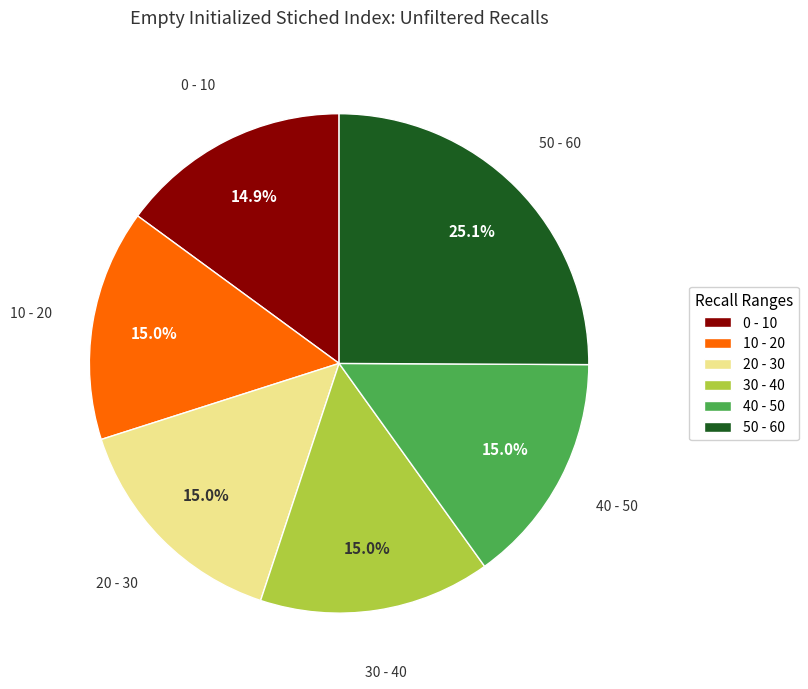

Is there a majority slice in this chart?

No